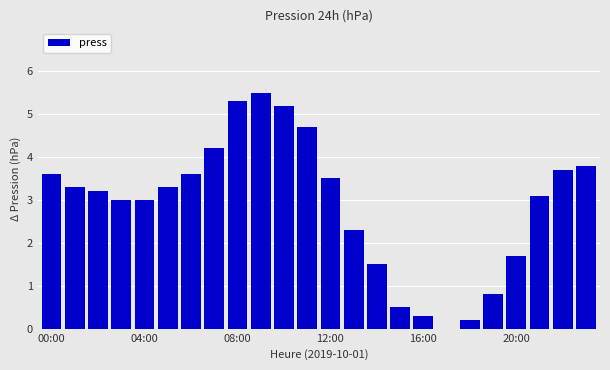

What is the sum of all values?

69.3